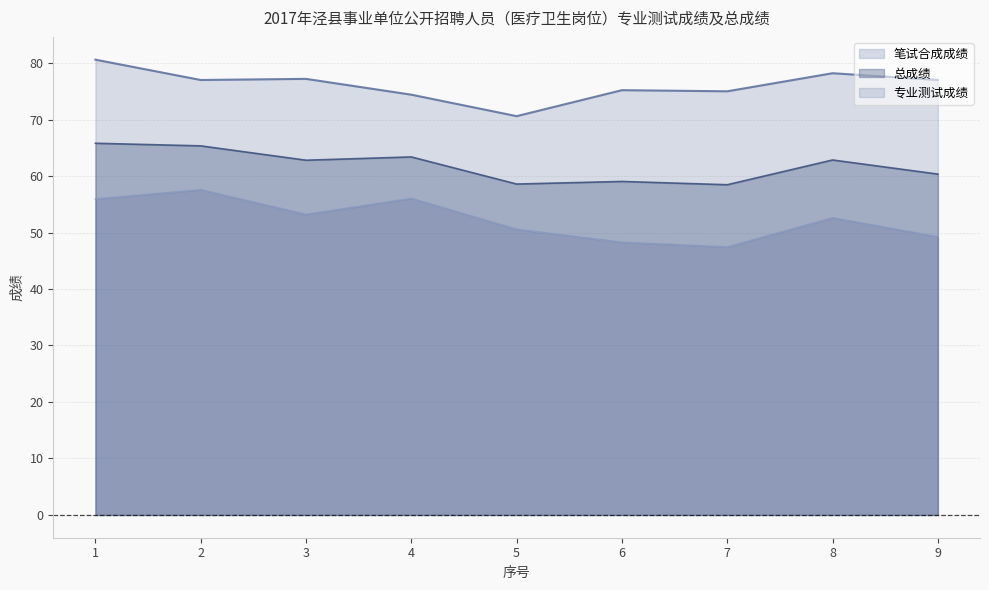

What is the difference between the maximum and second lowest values in the 笔试合成成绩 series?

9.3